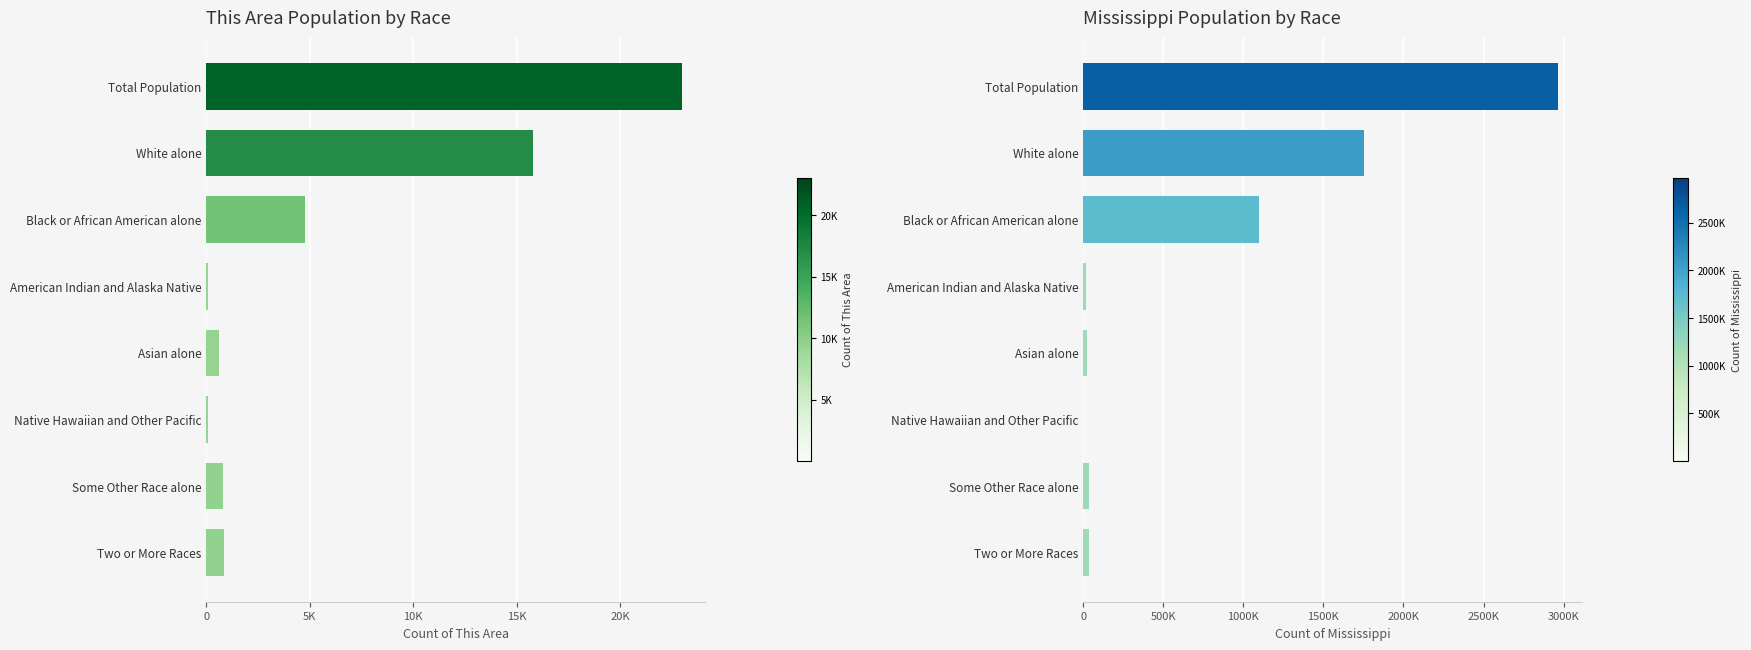

Count the number of categories in the chart.

8